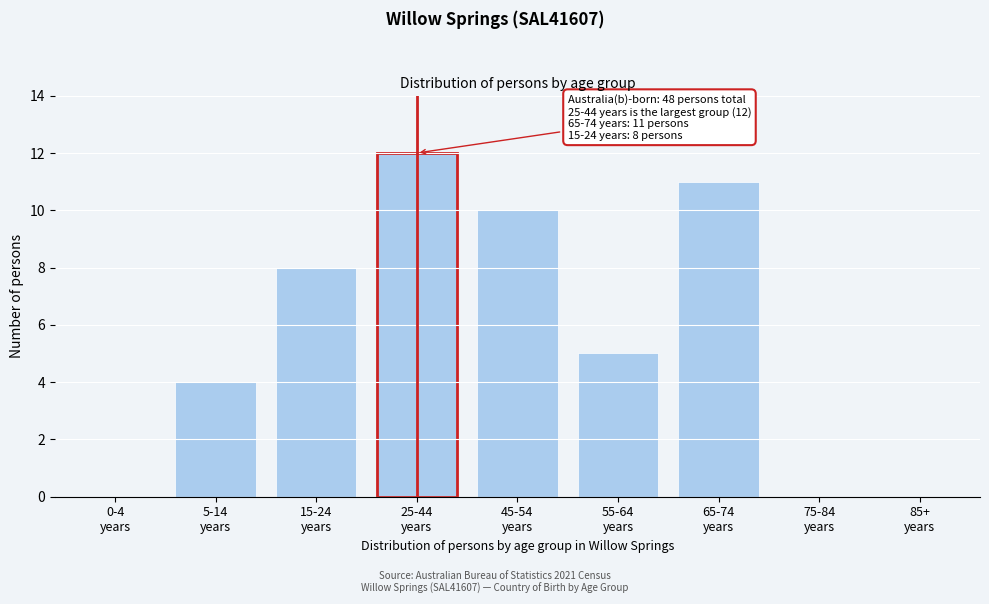

What is the greatest value displayed?

12